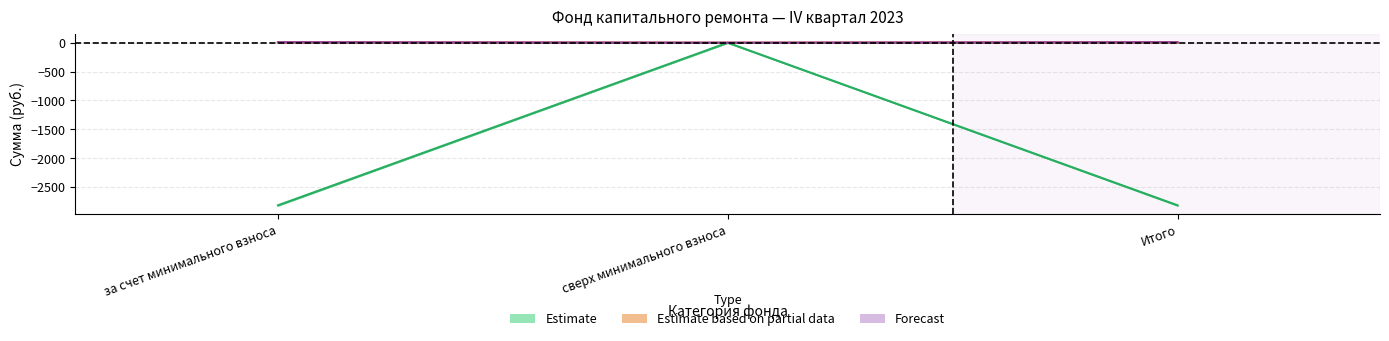

At which category is the sum across all series the highest?

сверх минимального взноса